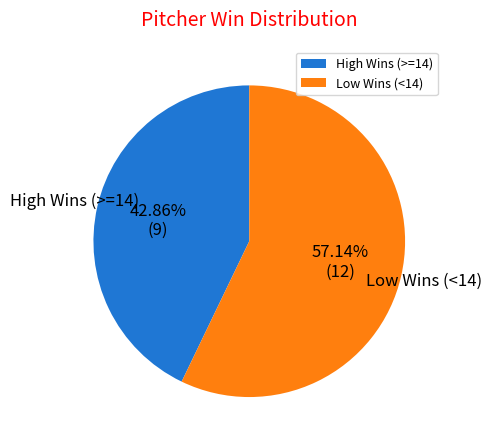

Rank the categories by value from lowest to highest.

High Wins (>=14), Low Wins (<14)